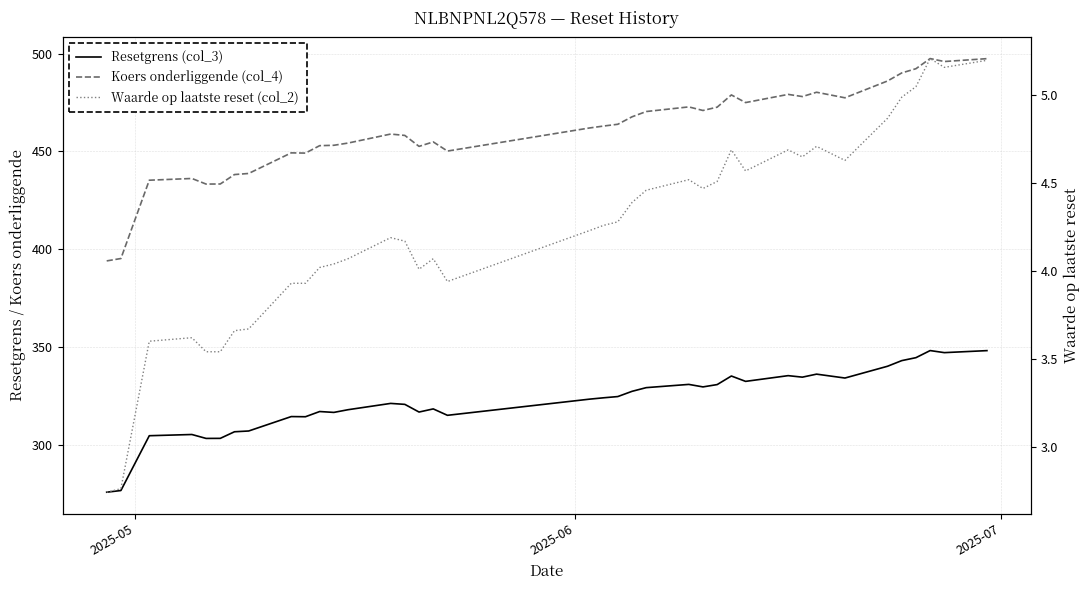

True or false: Koers onderliggende (col_4) and Waarde op laatste reset (col_2) cross at least once.

False